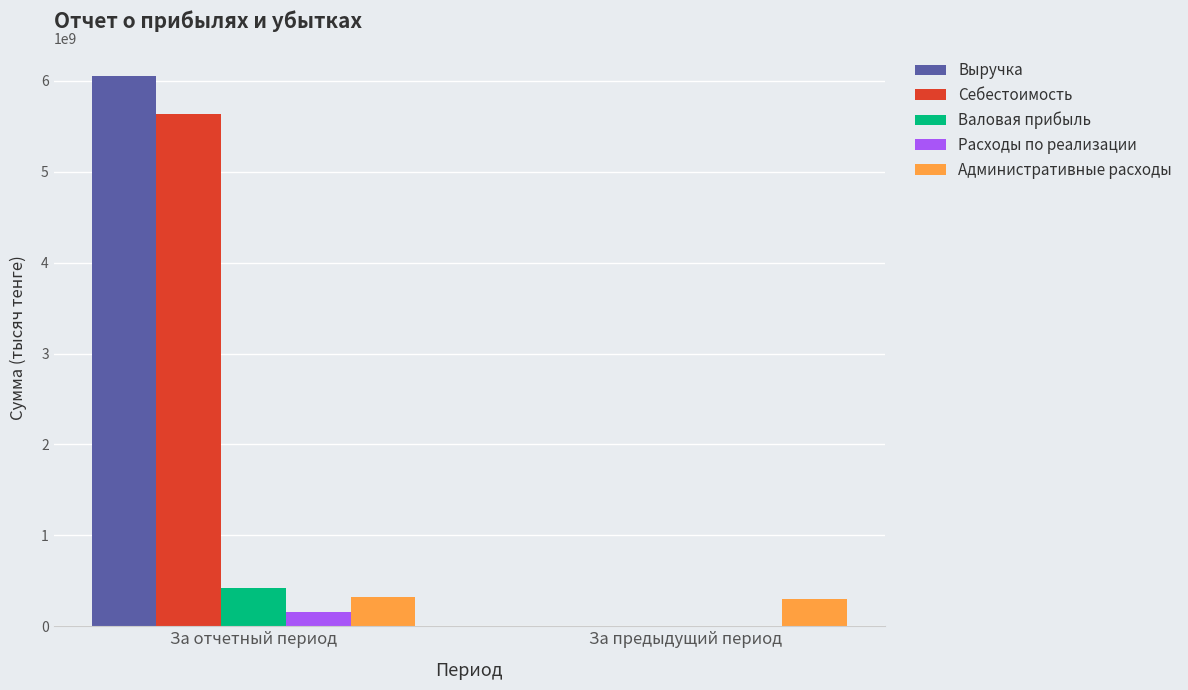

What is the sum of the Валовая прибыль values at За предыдущий период and За отчетный период?

419656199.8